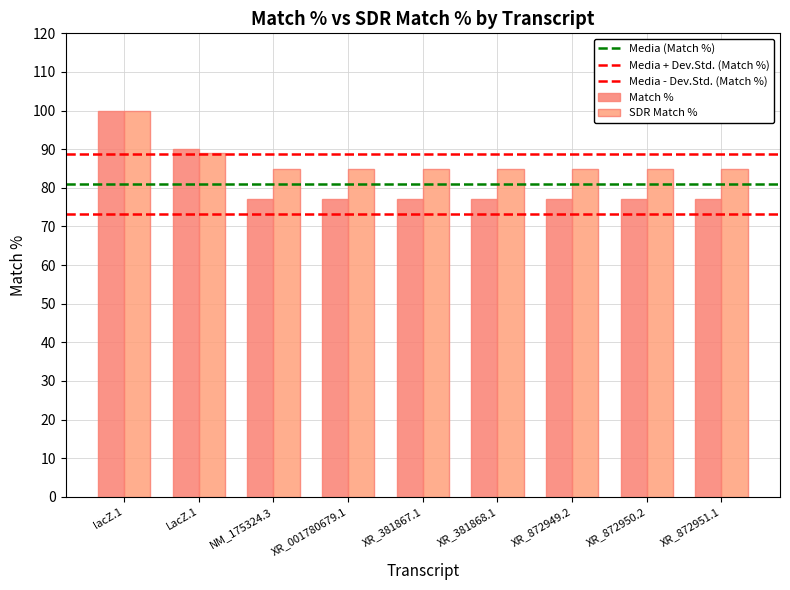

Reading left to right, what are all the values shown in this chart?

Match %: lacZ.1=100	LacZ.1=90	NM_175324.3=77	XR_001780679.1=77	XR_381867.1=77	XR_381868.1=77	XR_872949.2=77	XR_872950.2=77	XR_872951.1=77
SDR Match %: lacZ.1=100	LacZ.1=89	NM_175324.3=85	XR_001780679.1=85	XR_381867.1=85	XR_381868.1=85	XR_872949.2=85	XR_872950.2=85	XR_872951.1=85